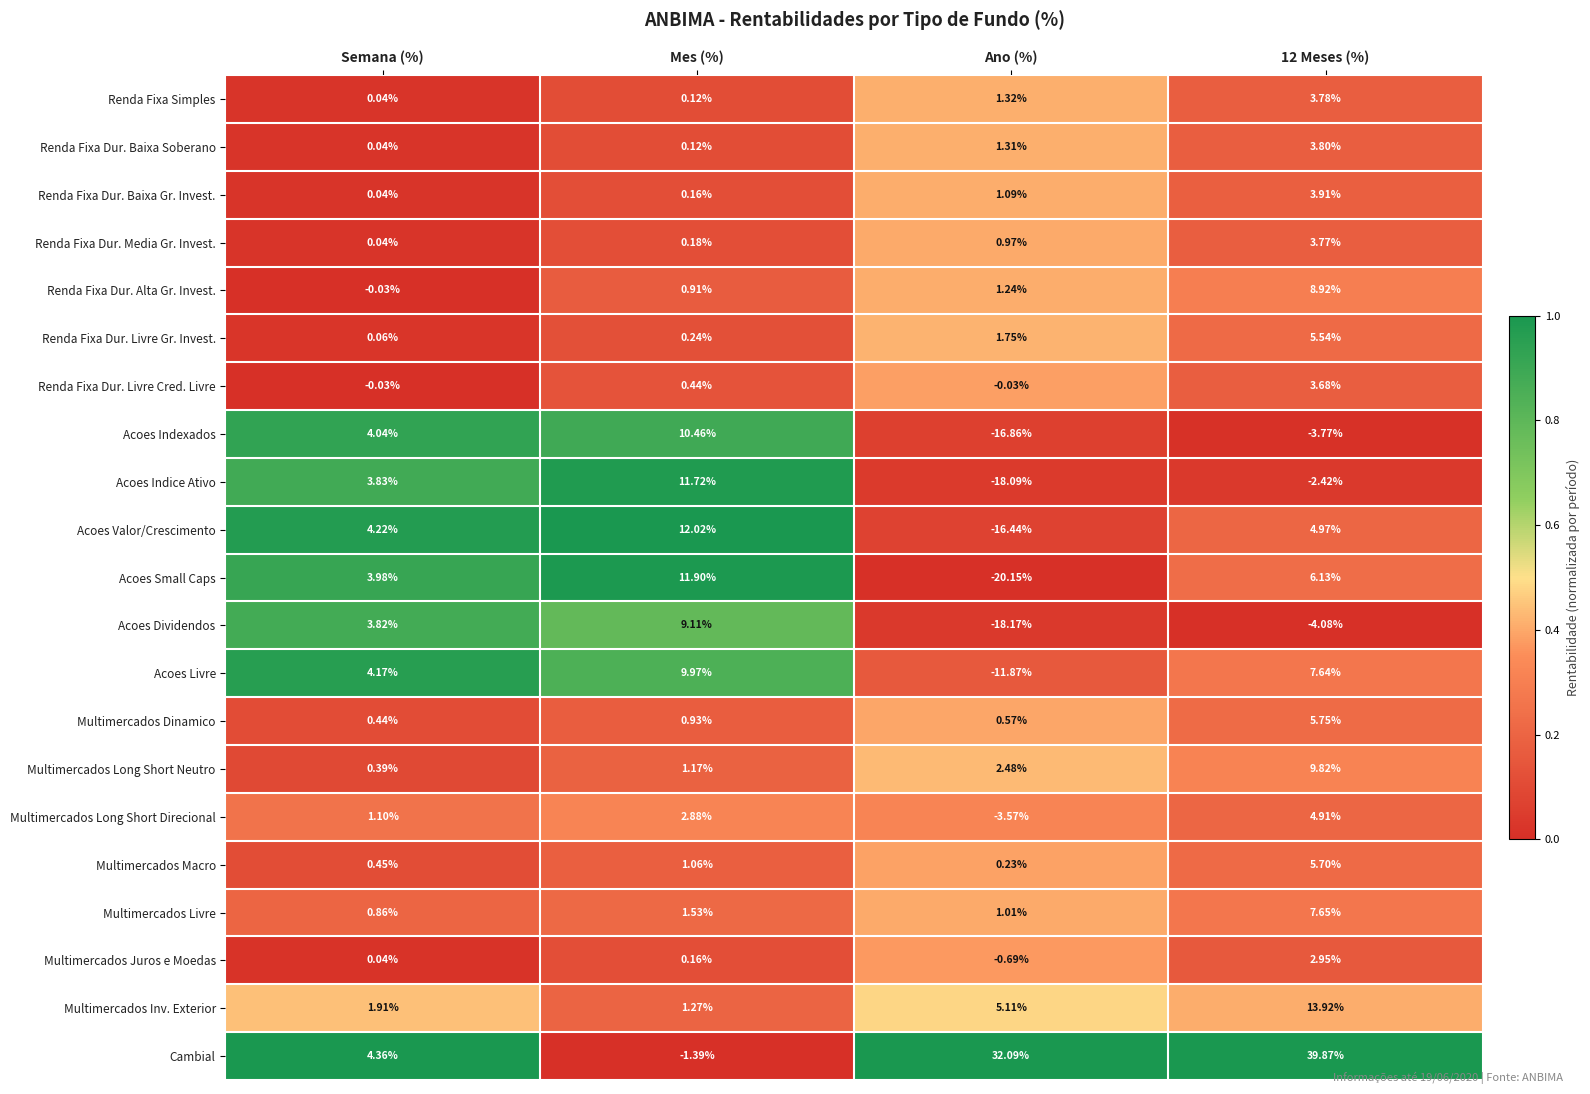

Which category has the lowest value in the Renda Fixa Dur. Baixa Soberano series?

Semana (%)